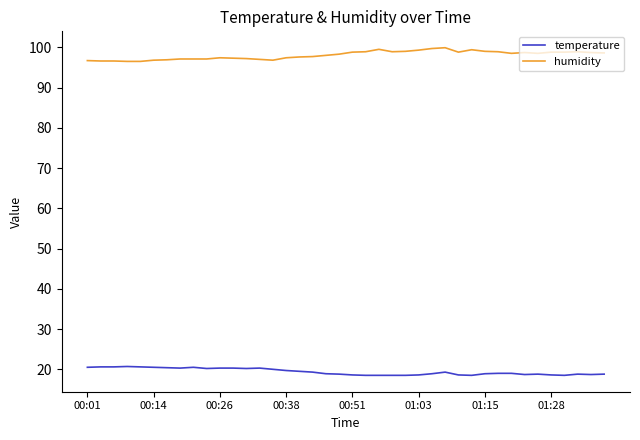

What is the maximum value shown in the chart?

99.9